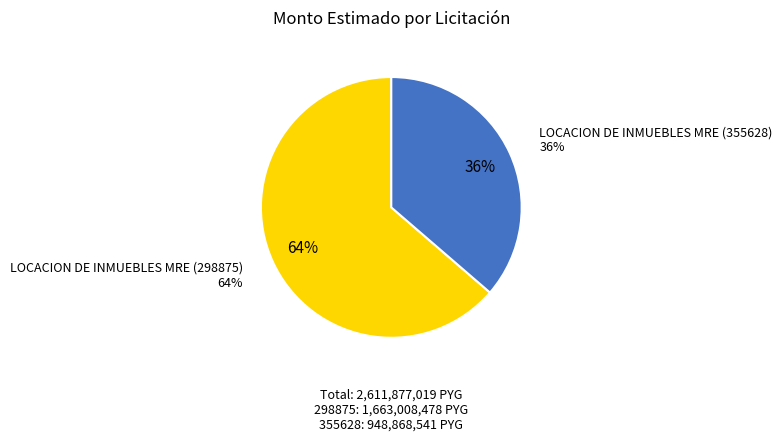

True or false: LOCACION DE INMUEBLES MRE (355628) accounts for 36% of the total.

True